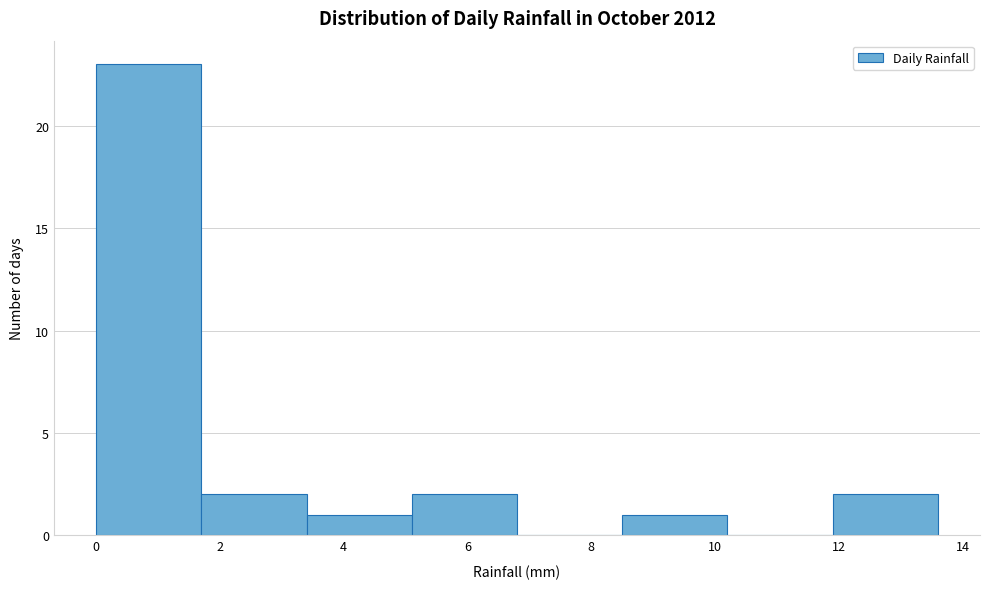

Reading left to right, transcribe this chart: for each bar, give the range it covers on the x-axis and its height. Neither the bar edges nor the heights are printed on the chart, so give them approximately, as read against the axes.

0.0 to 1.7: 23
1.7 to 3.4: 2
3.4 to 5.1: 1
5.1 to 6.8: 2
6.8 to 8.5: 0
8.5 to 10.2: 1
10.2 to 11.9: 0
11.9 to 13.6: 2